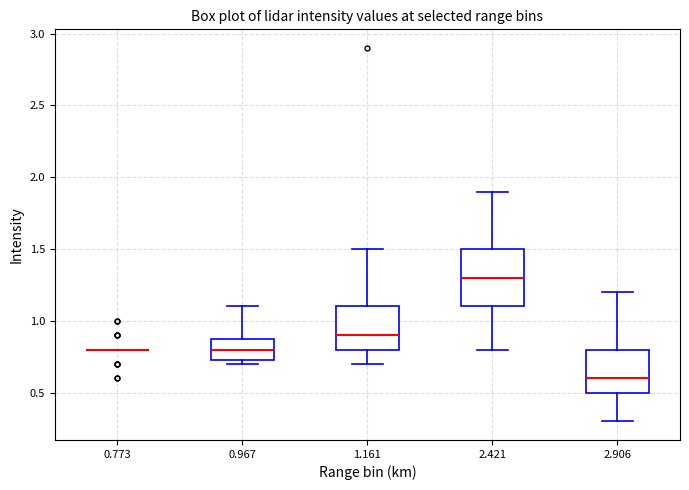

Reading left to right, read every box against the y-axis: the position of its median line, the range the box covers, and the ends of its whiskers. The values are not printed on the chart, so give them approximately, as read against the axis.

0.773: box collapsed to a line at 0.80, whiskers 0.80 to 0.80
0.967: median 0.80, box 0.75 to 0.90, whiskers 0.70 to 1.10
1.161: median 0.90, box 0.80 to 1.10, whiskers 0.70 to 1.50
2.421: median 1.30, box 1.10 to 1.50, whiskers 0.80 to 1.90
2.906: median 0.60, box 0.50 to 0.80, whiskers 0.30 to 1.20